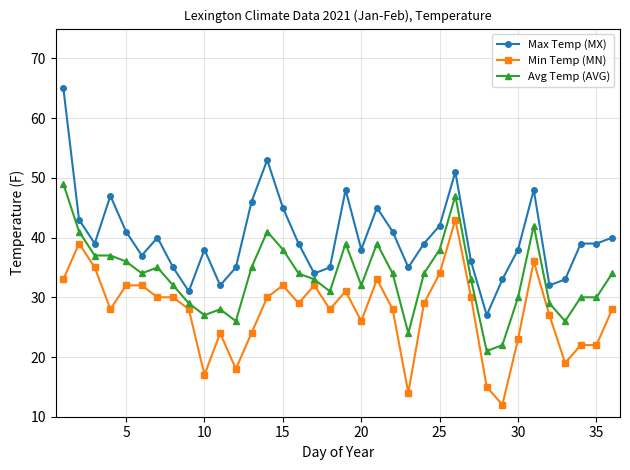

Which series has the largest range (max minus min)?

Max Temp (MX)